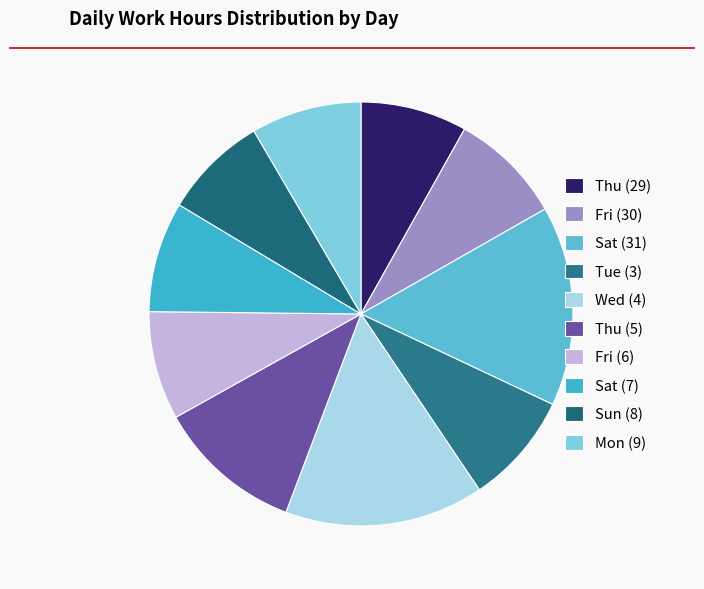

Count the number of slices in the pie.

10